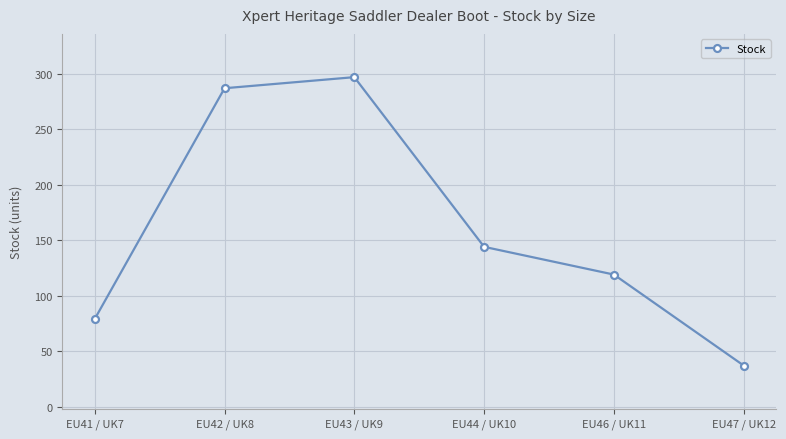

True or false: the data shows 72 at EU42 / UK8.

False